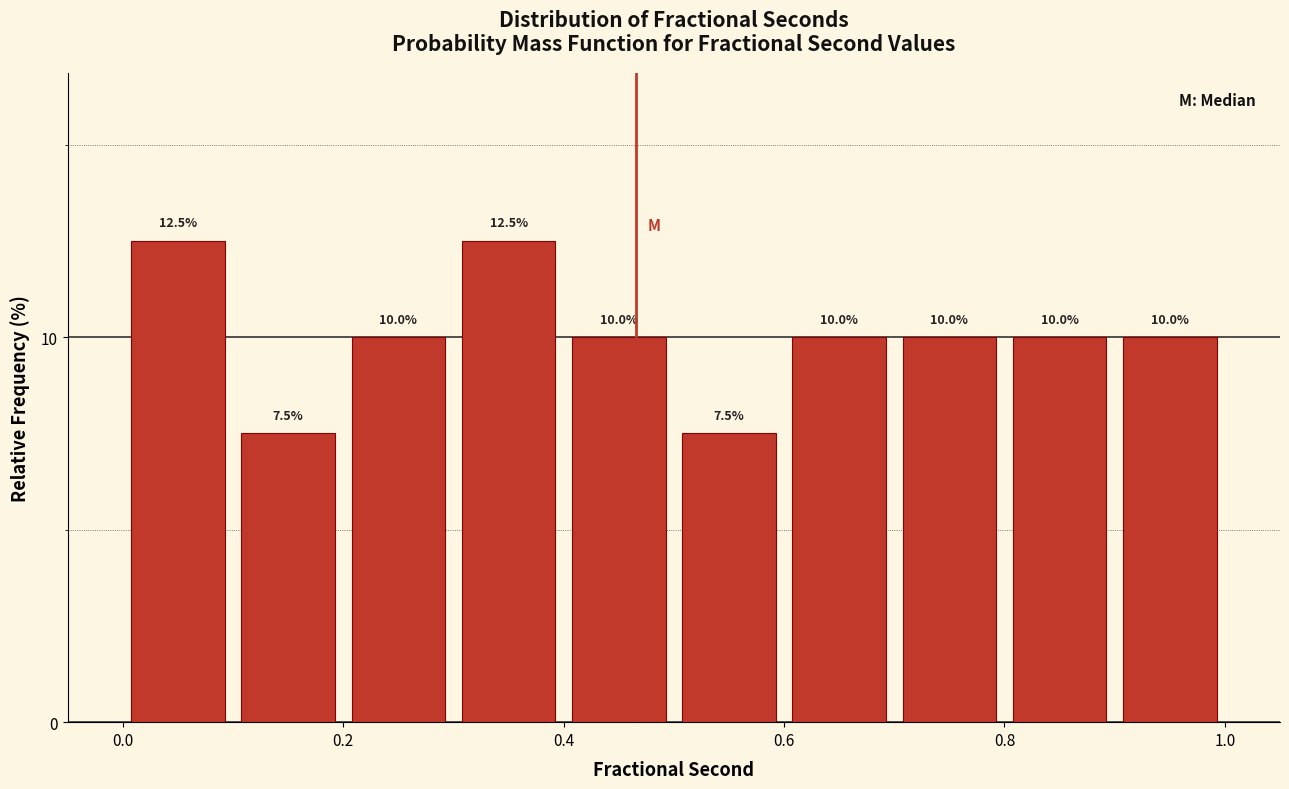

What is the height of the bar covering 0.9 to 1.0 on the x-axis?

10.0